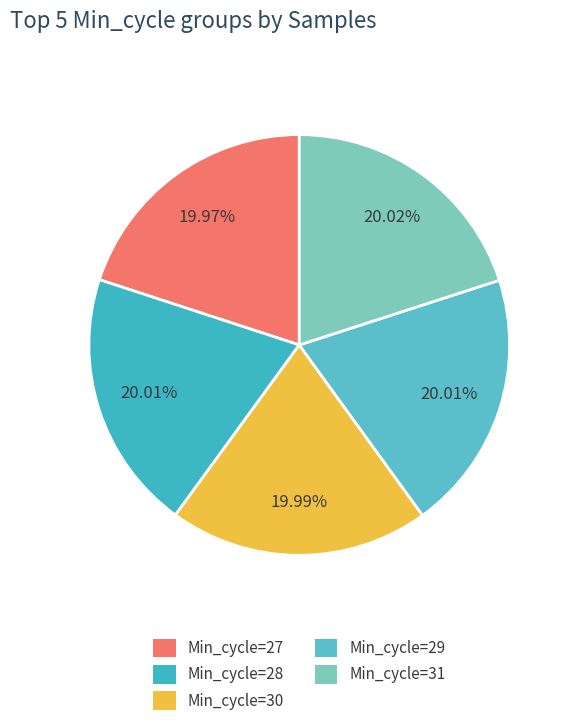

Between Min_cycle=29 and Min_cycle=28, which is larger?

Min_cycle=28